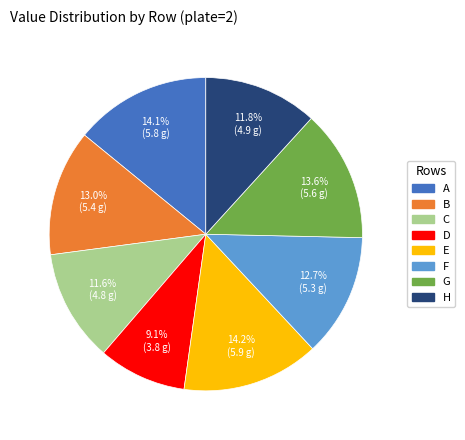

Which slice is the smallest?

D